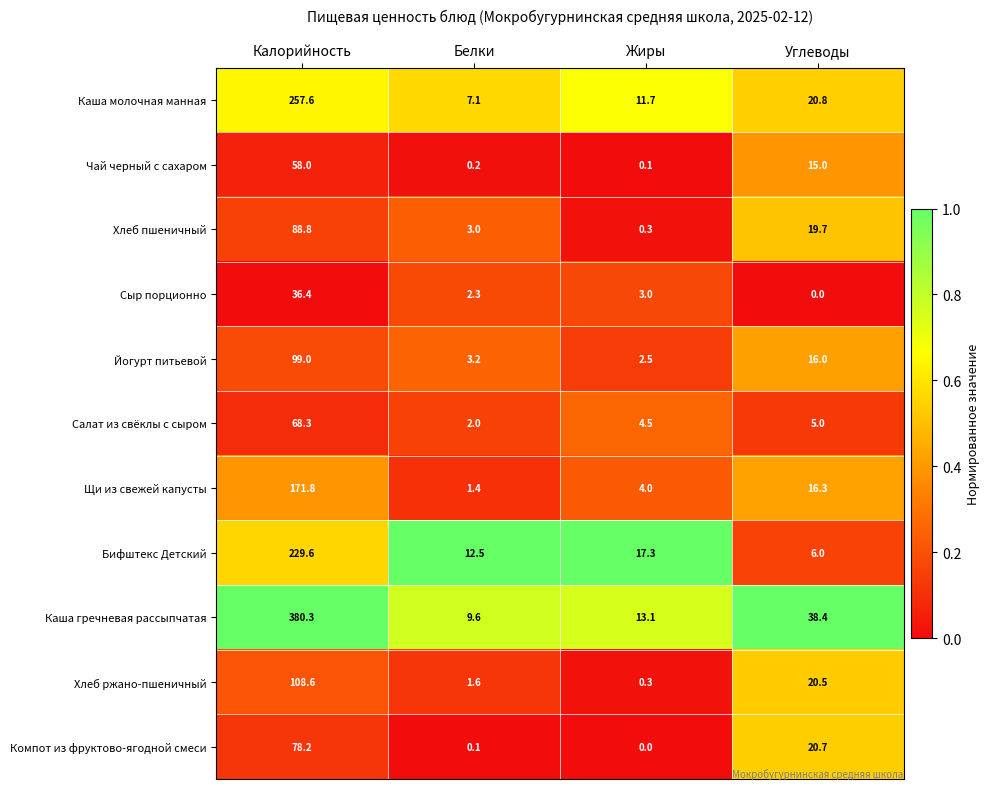

What is the difference between the second highest and minimum values in the Бифштекс Детский series?

11.3